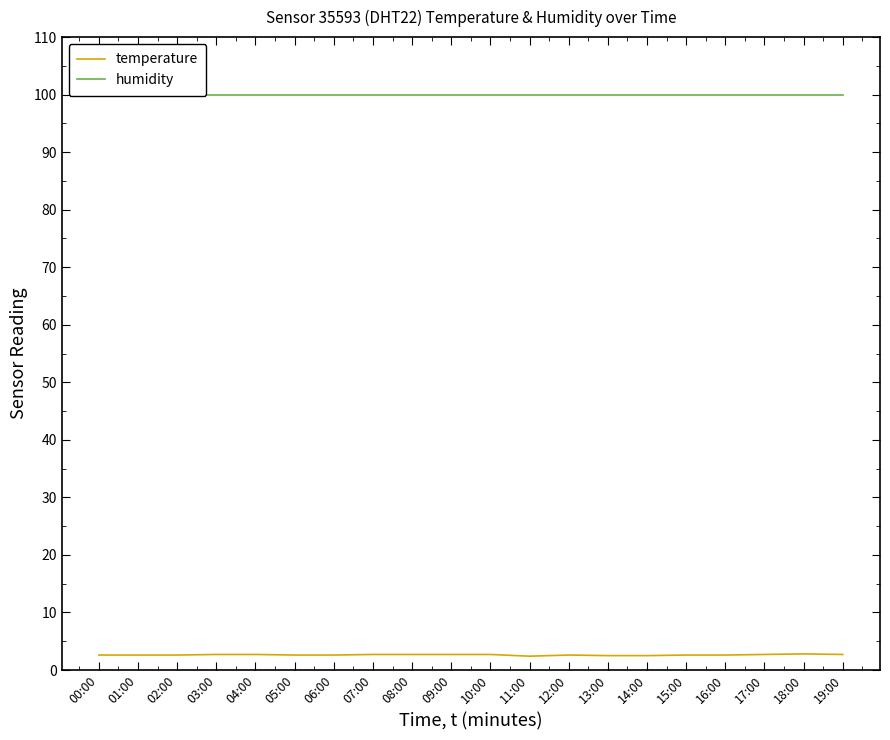

What is the label of the 18th point from the left?

17:00